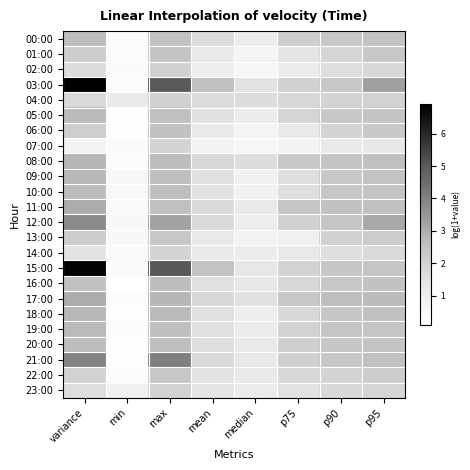

Which category has the highest value across all series?

variance